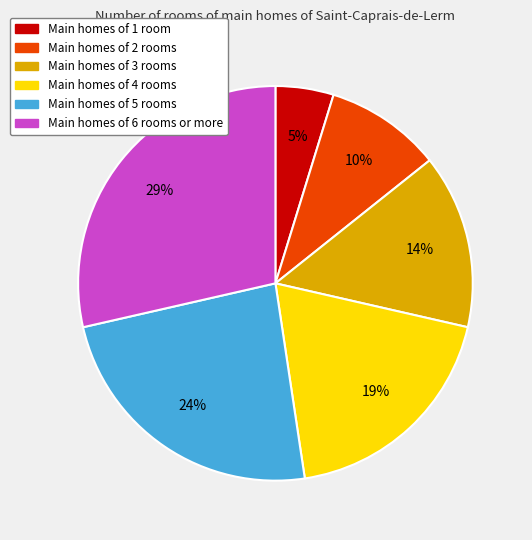

Is there any slice that represents more than half of the pie?

No